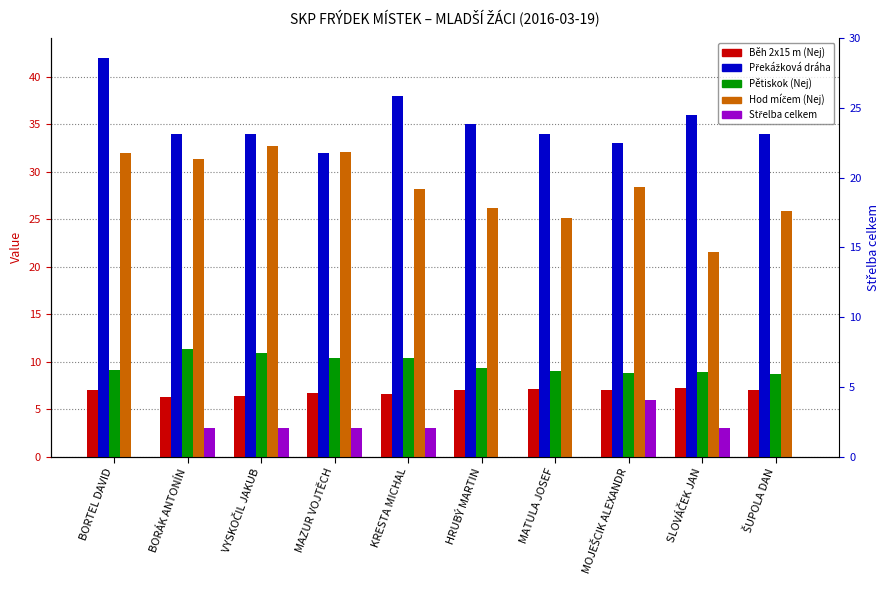

At which category is the sum across all series the highest?

BORTEL DAVID